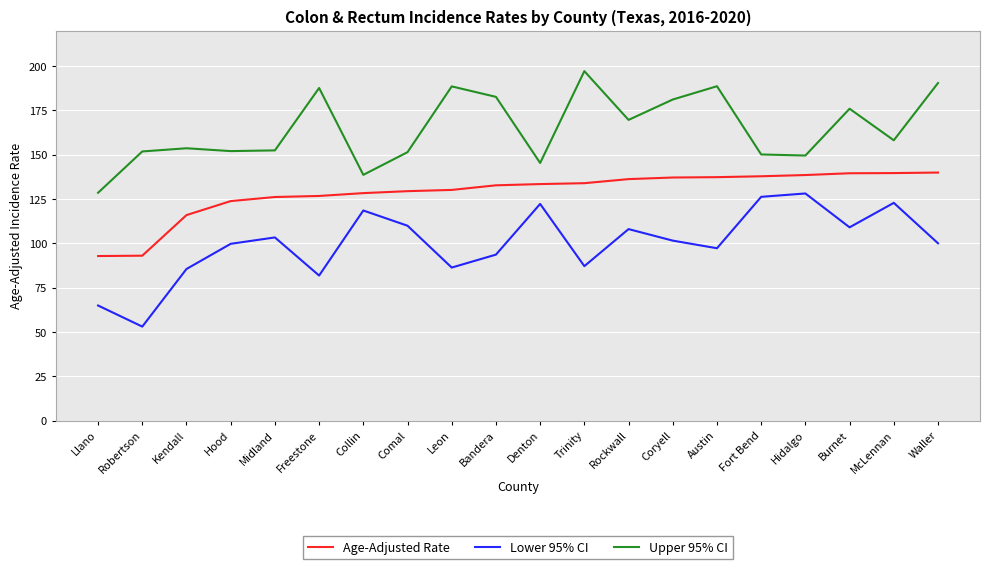

What are all the series names shown in the legend?

Age-Adjusted Rate, Lower 95% CI, Upper 95% CI